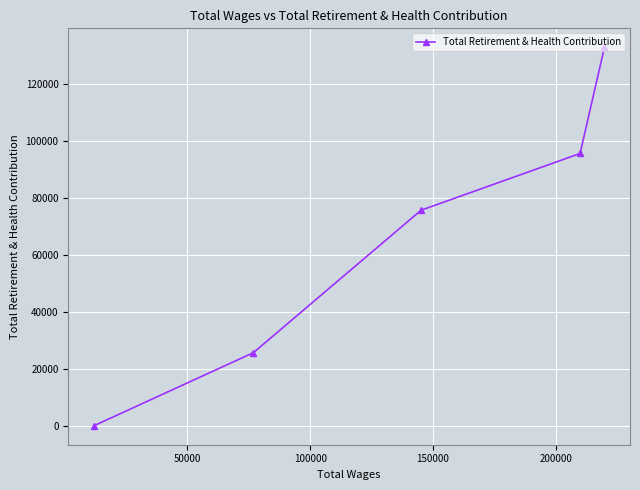

Count the number of data series in this chart.

1